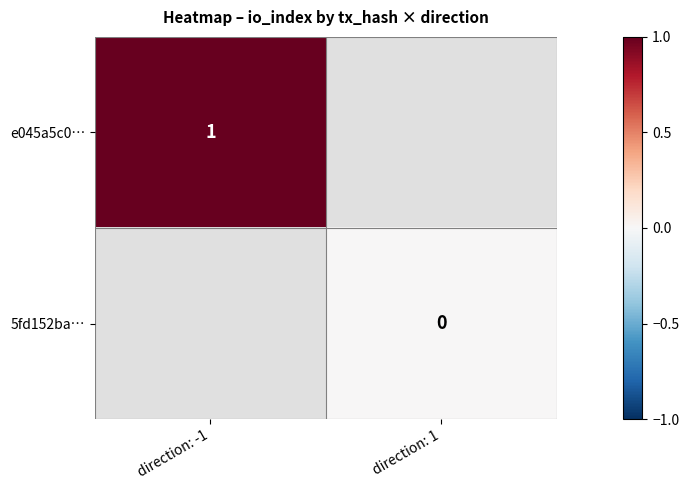

Is the value of e045a5c0… at direction: 1 greater than the value of 5fd152ba… at direction: -1?

No